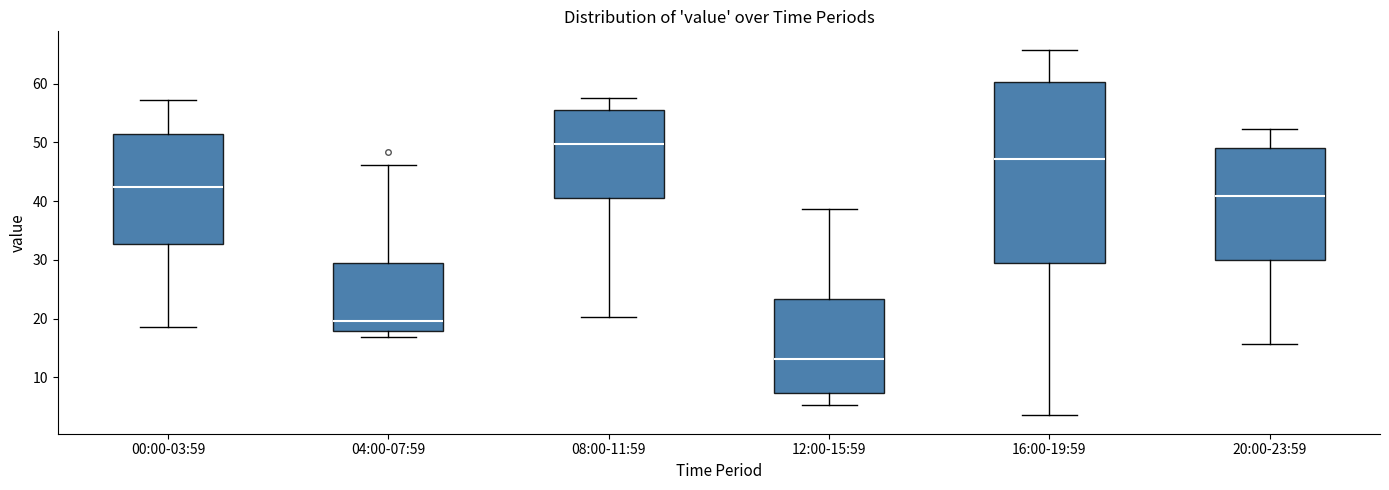

Which box's median line is the highest?

08:00-11:59